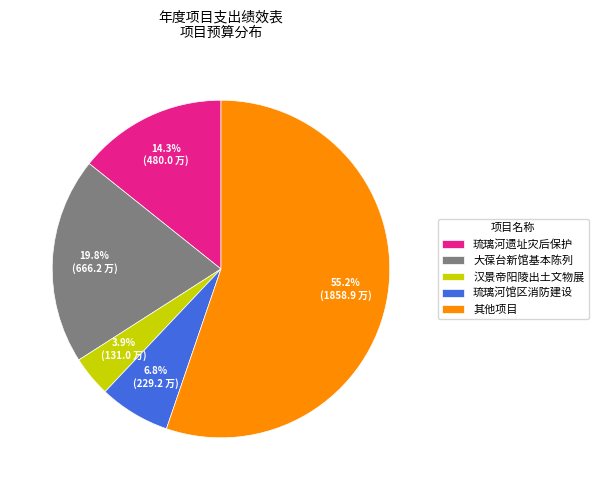

Rank the categories by value from lowest to highest.

汉景帝阳陵出土文物展, 琉璃河馆区消防建设, 琉璃河遗址灾后保护, 大葆台新馆基本陈列, 其他项目